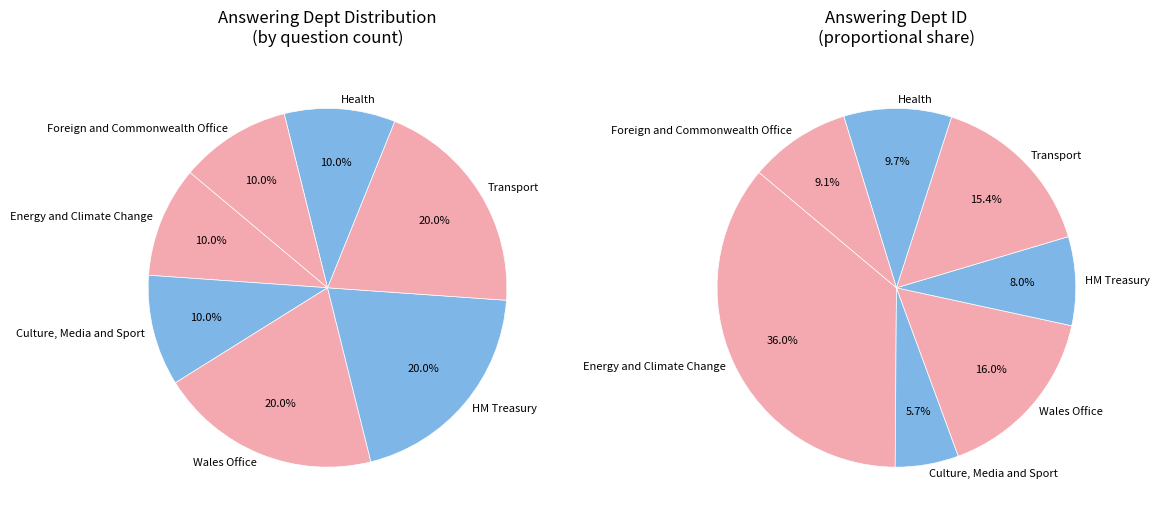

How many segments does this pie chart have?

7